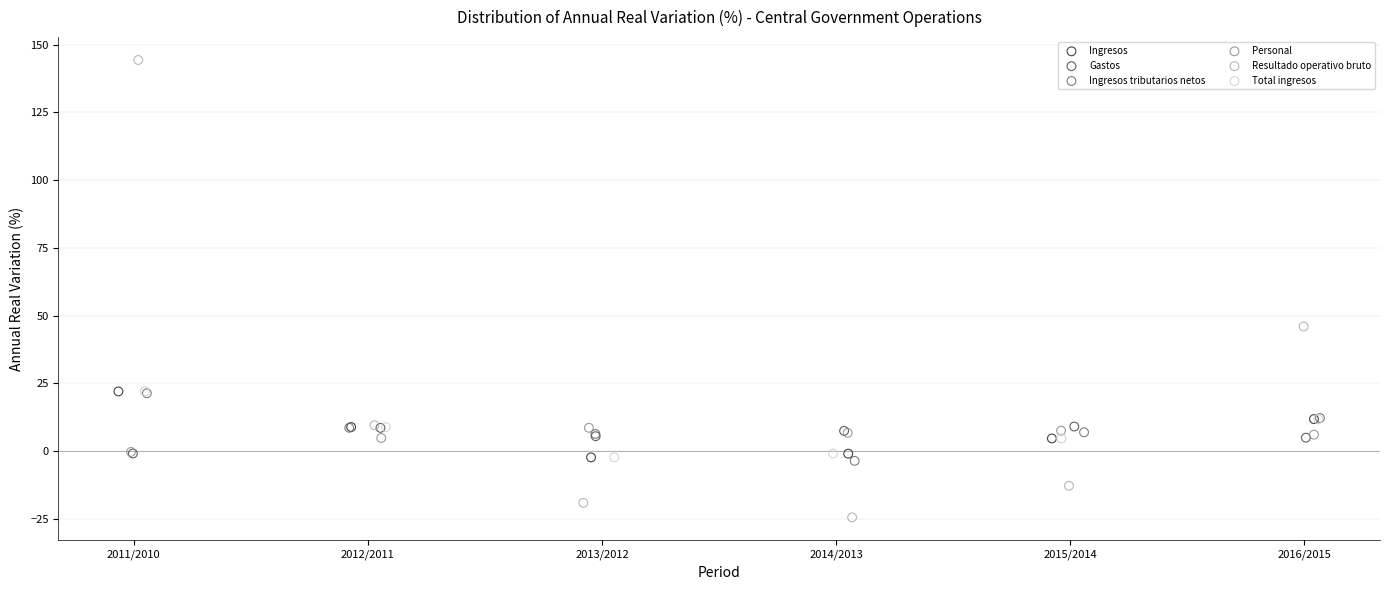

Which series contains the lowest Y value?

Resultado operativo bruto